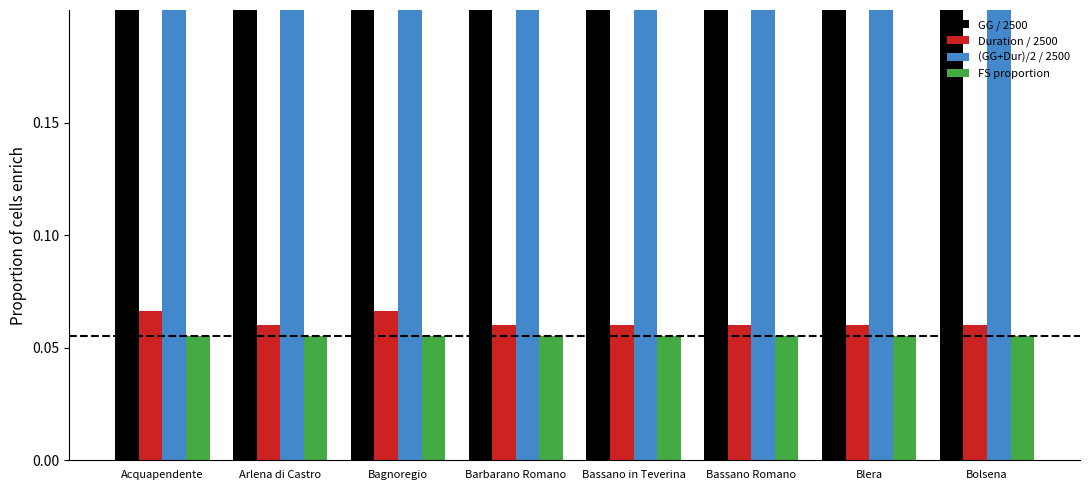

Rank the categories by GG / 2500 value from highest to lowest.

Acquapendente, Bagnoregio, Bassano Romano, Bassano in Teverina, Barbarano Romano, Bolsena, Blera, Arlena di Castro